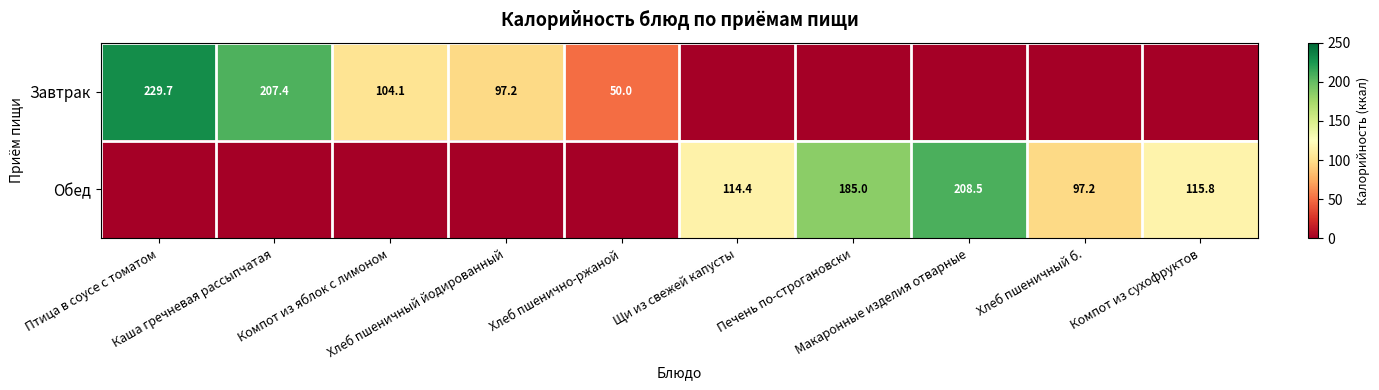

At which label is Обед closest to 104?

Хлеб пшеничный б.